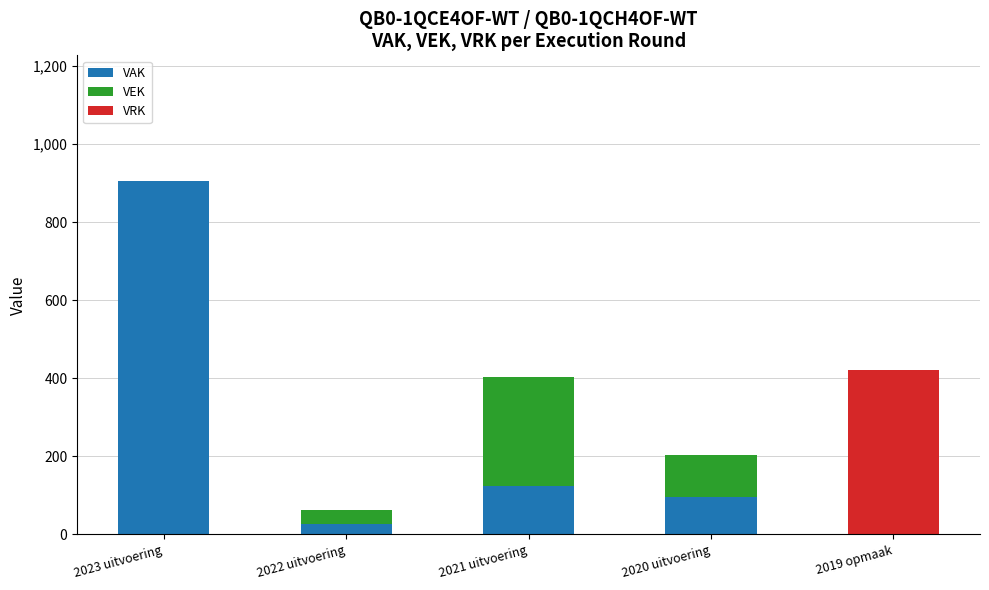

What is the average value of the VAK series?

252